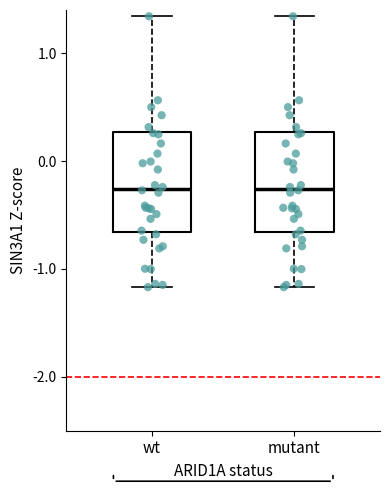

Reading left to right, transcribe this box plot: for each box, give where its median line is, the range the box spans, and where its two whiskers end, as read against the y-axis. The values are not printed on the chart, so give them approximately, as read against the axis.

wt: median -0.3, box -0.7 to 0.3, whiskers -1.2 to 1.3
mutant: median -0.3, box -0.7 to 0.3, whiskers -1.2 to 1.3